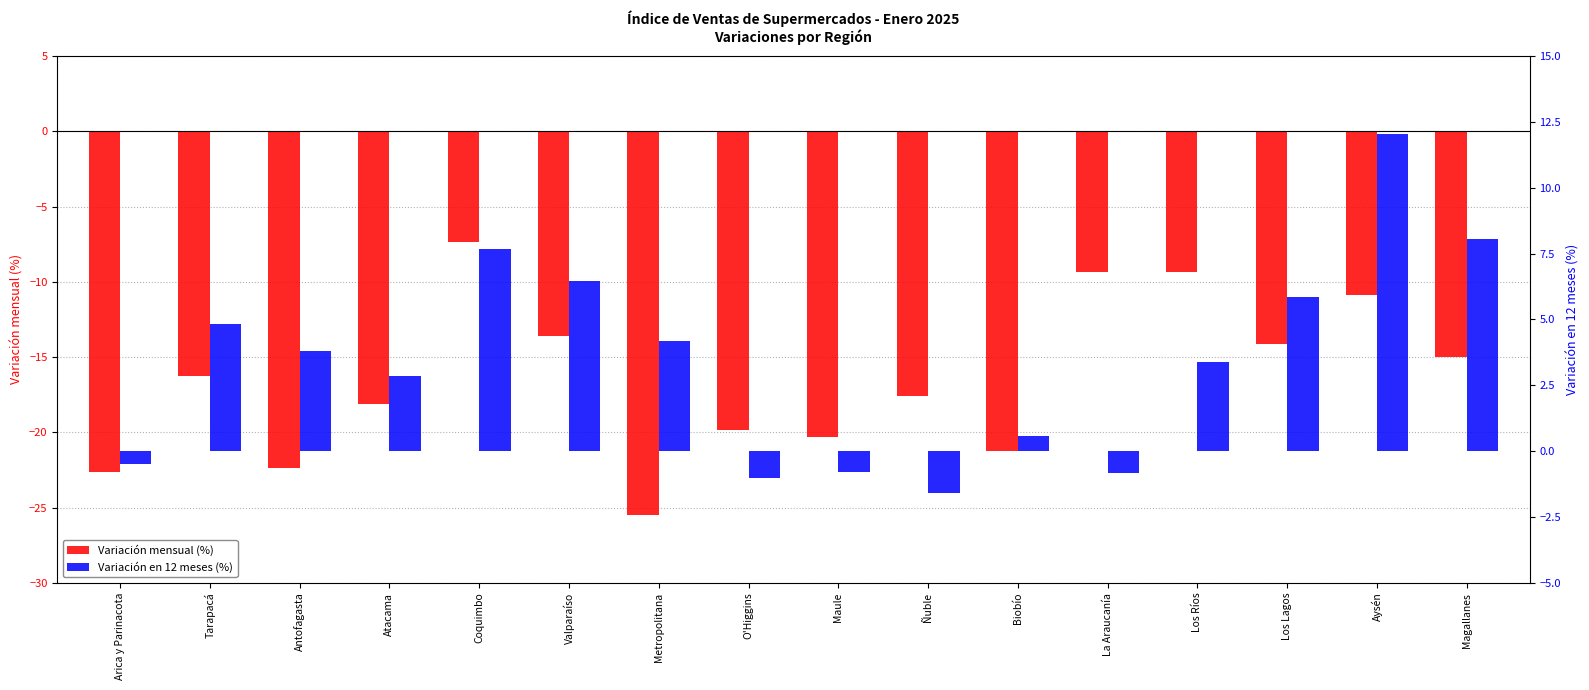

Where is Variación en 12 meses (%) nearest to the value 5?

Tarapacá